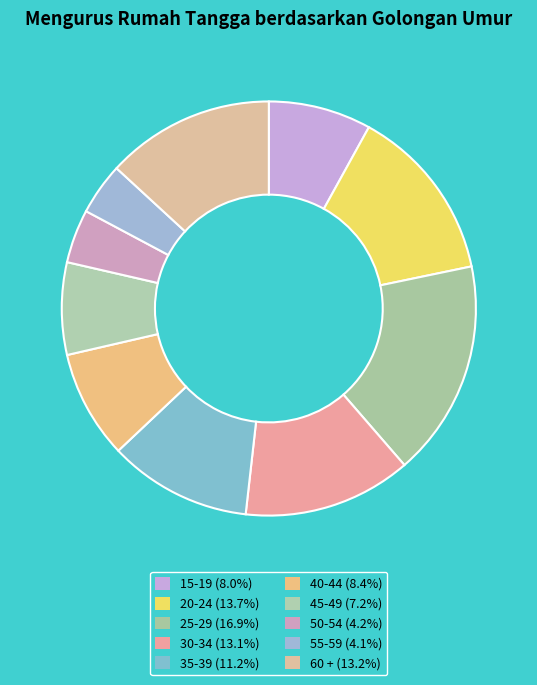

Is 25-29 the majority of the pie?

No